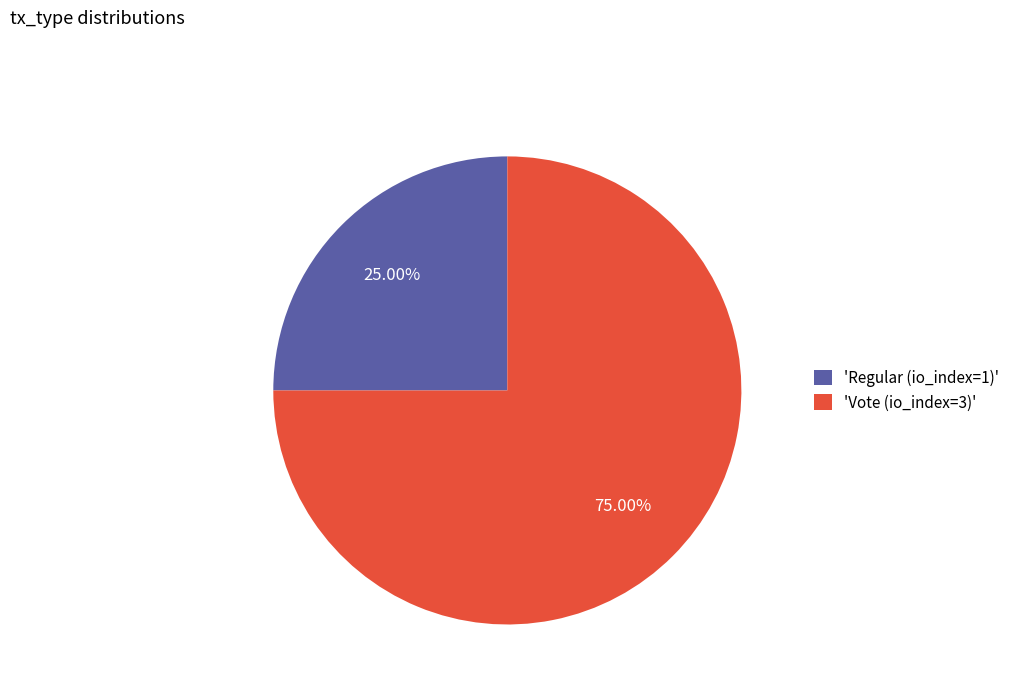

Which has a higher value, 'Regular (io_index=1)' or 'Vote (io_index=3)'?

'Vote (io_index=3)'